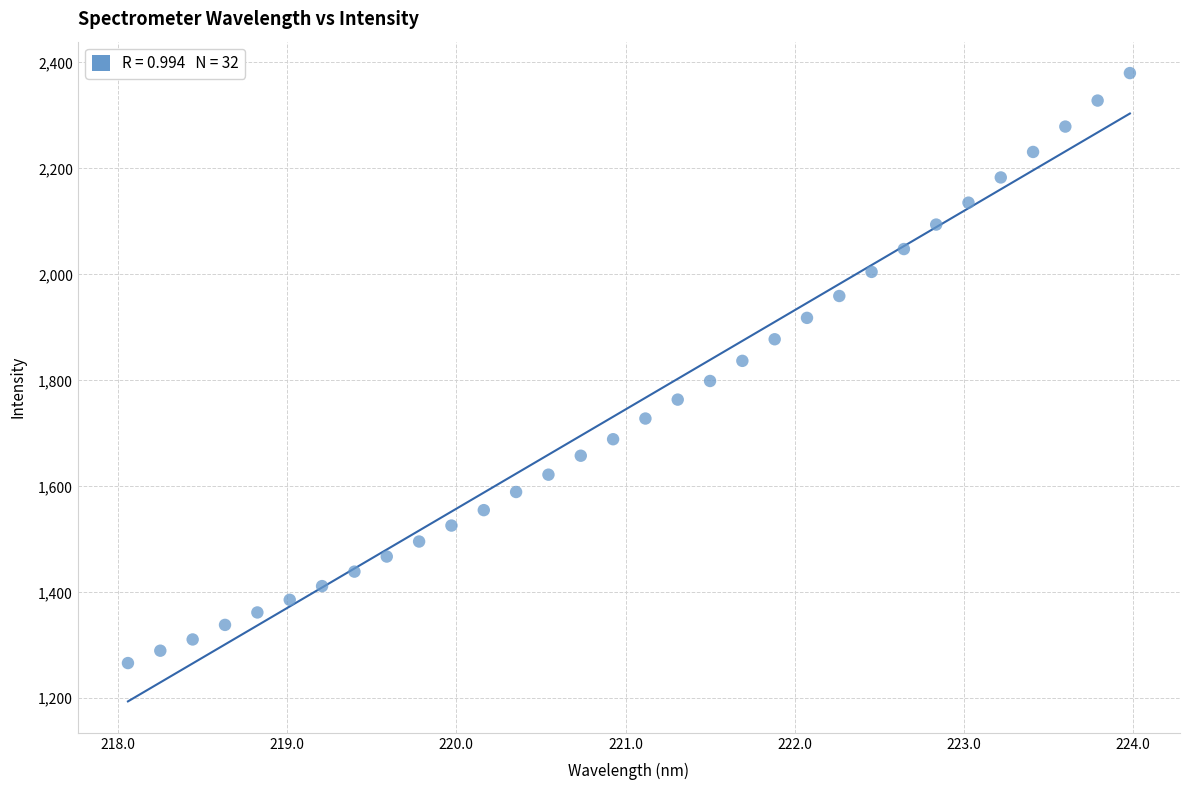

What is the range of Y values (max minus min)?

1113.3